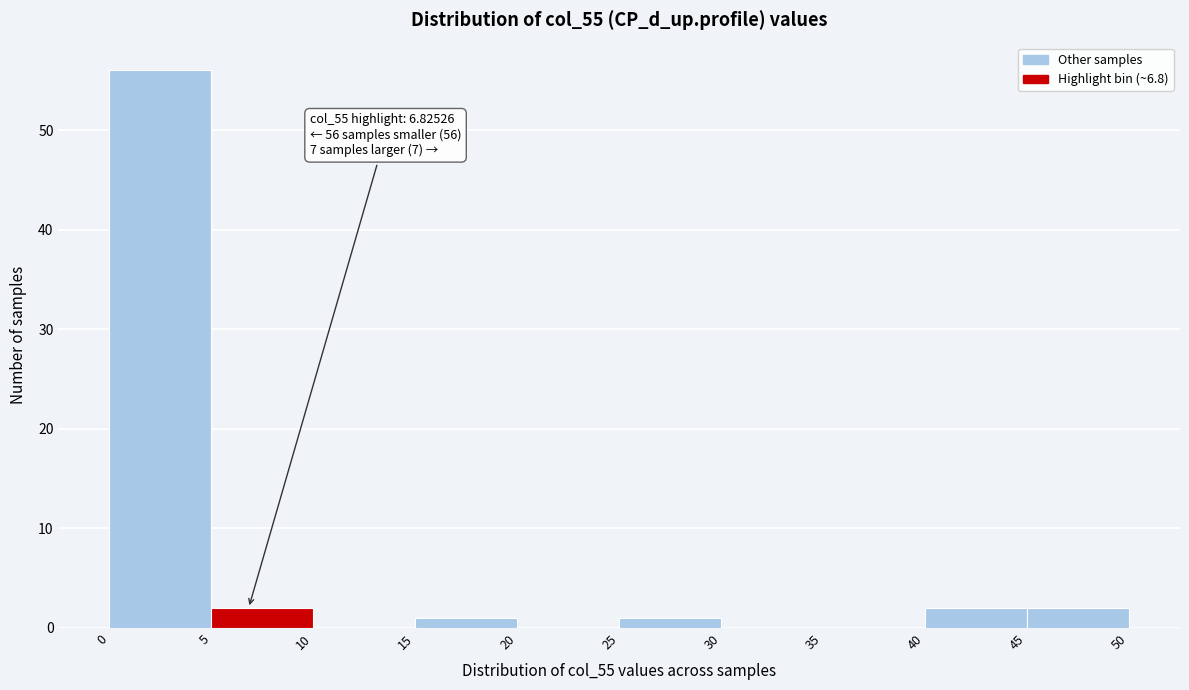

Over which range of the x-axis is the bar tallest?

0 to 5